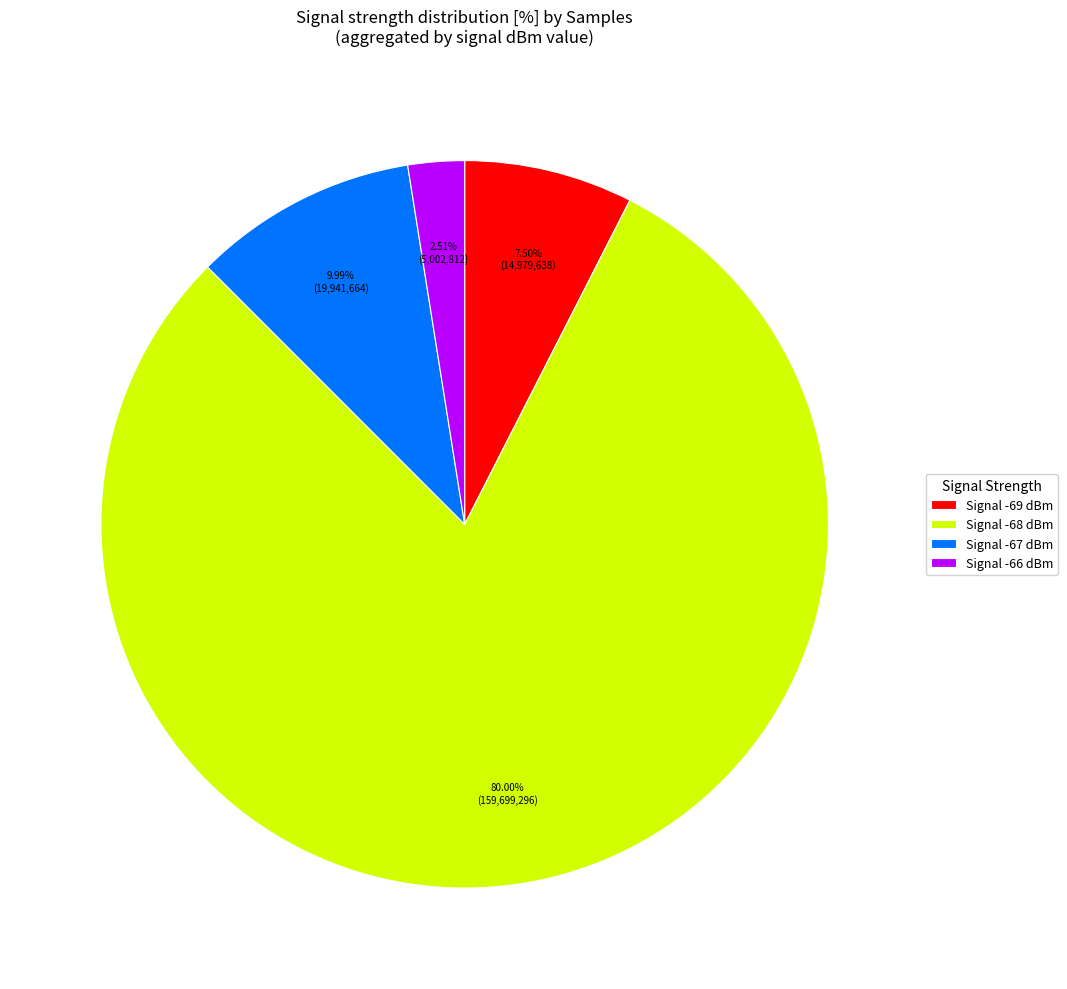

Which slice represents more than half of the pie?

Signal -68 dBm